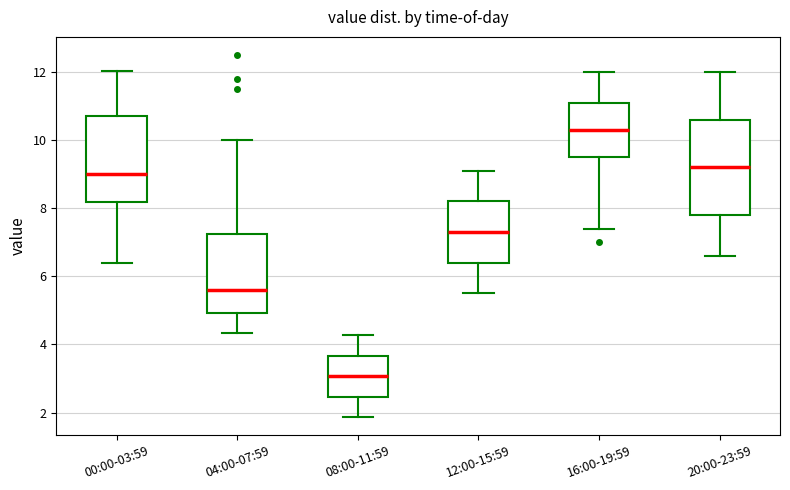

Comparing the boxes themselves (not the whiskers), which one is the tallest?

20:00-23:59